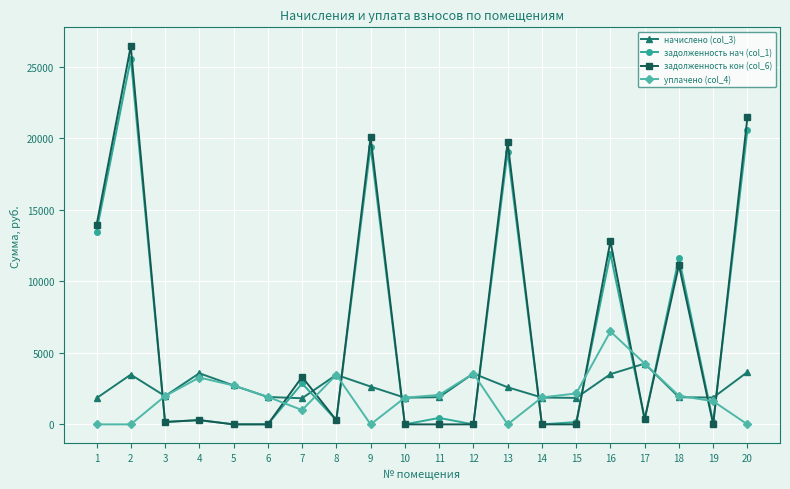

What is the value of the задолженность нач (col_1) point at the 2nd from the left?

25569.8